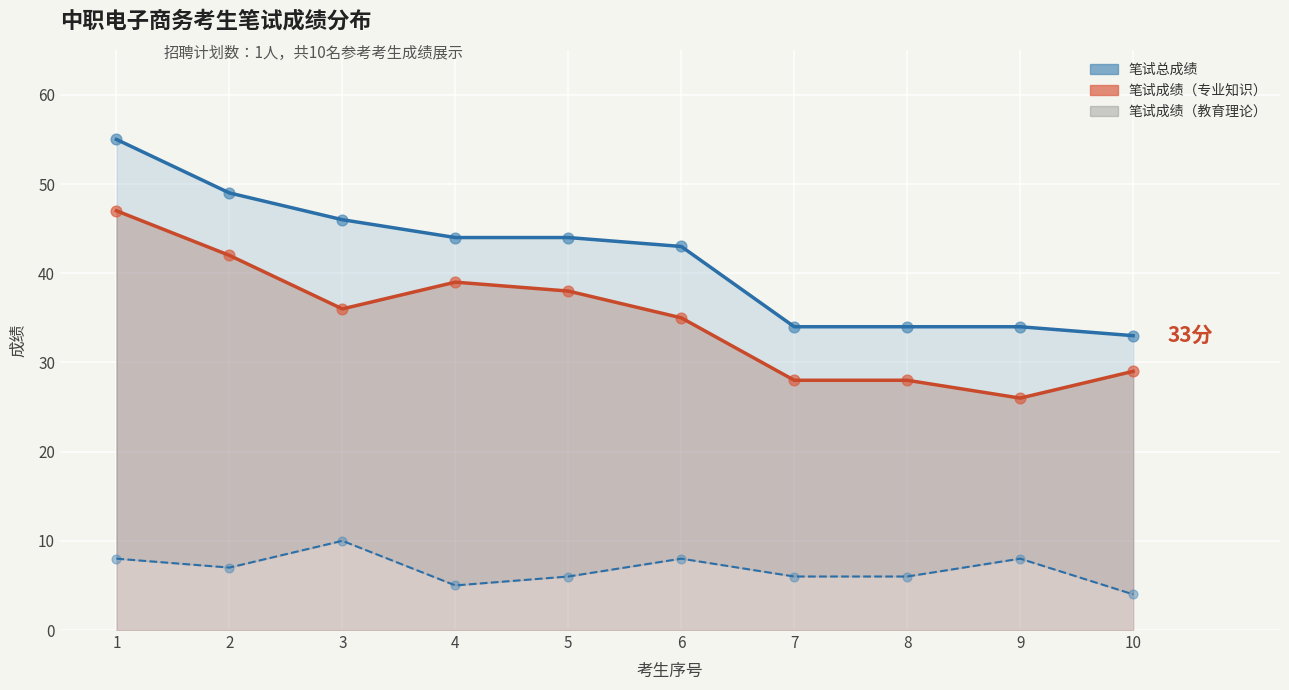

At how many categories does at least one series exceed 4?

10